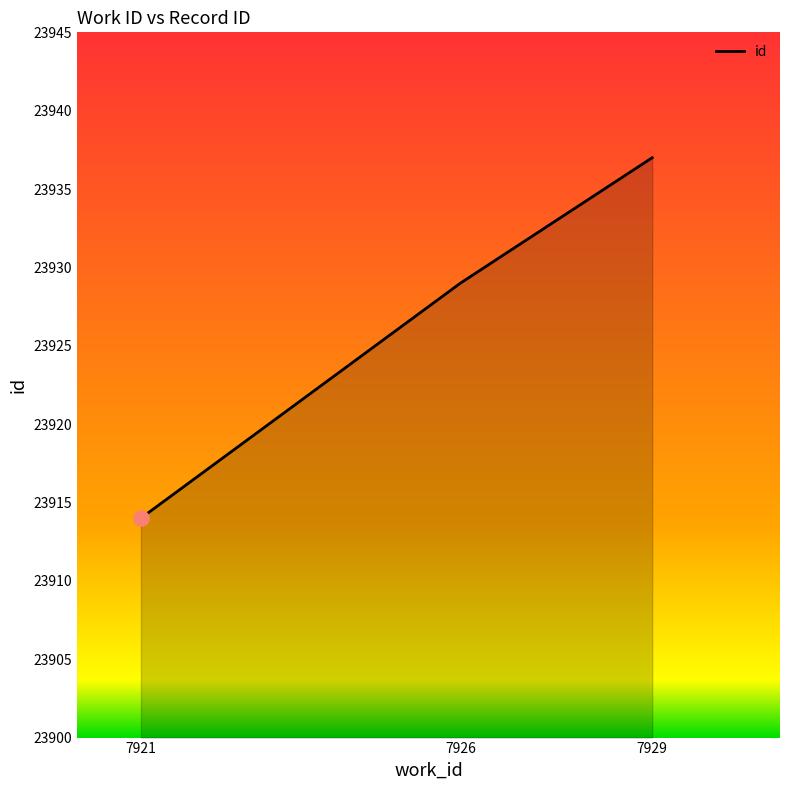

Approximately how many times larger is the value at 7921 compared to 7926?

1.0